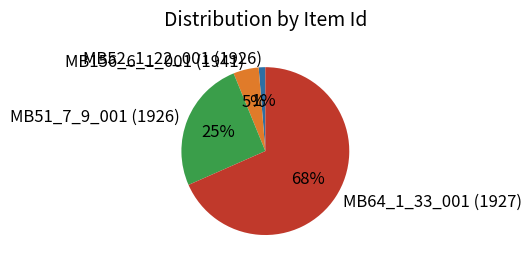

Rank the categories by value from lowest to highest.

MB52_1_22_001 (1926), MB156_6_1_001 (1941), MB51_7_9_001 (1926), MB64_1_33_001 (1927)